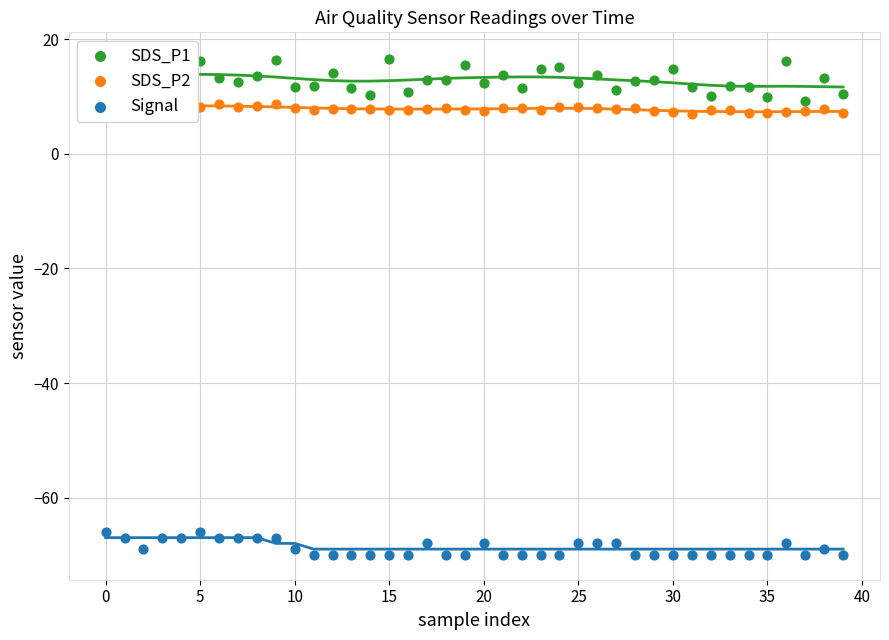

Is the value of SDS_P2 at 25 greater than the value of Signal at 35?

Yes